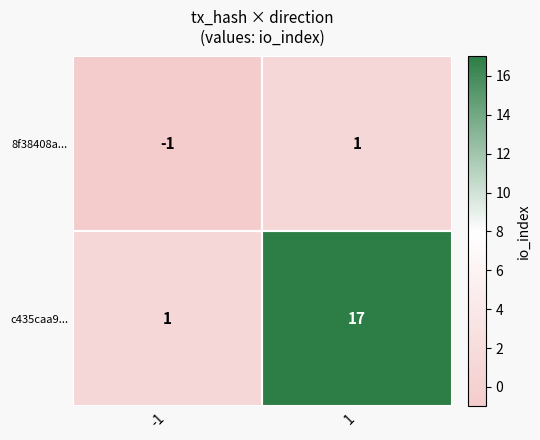

What is the sum of the c435caa9... values at -1 and 1?

18